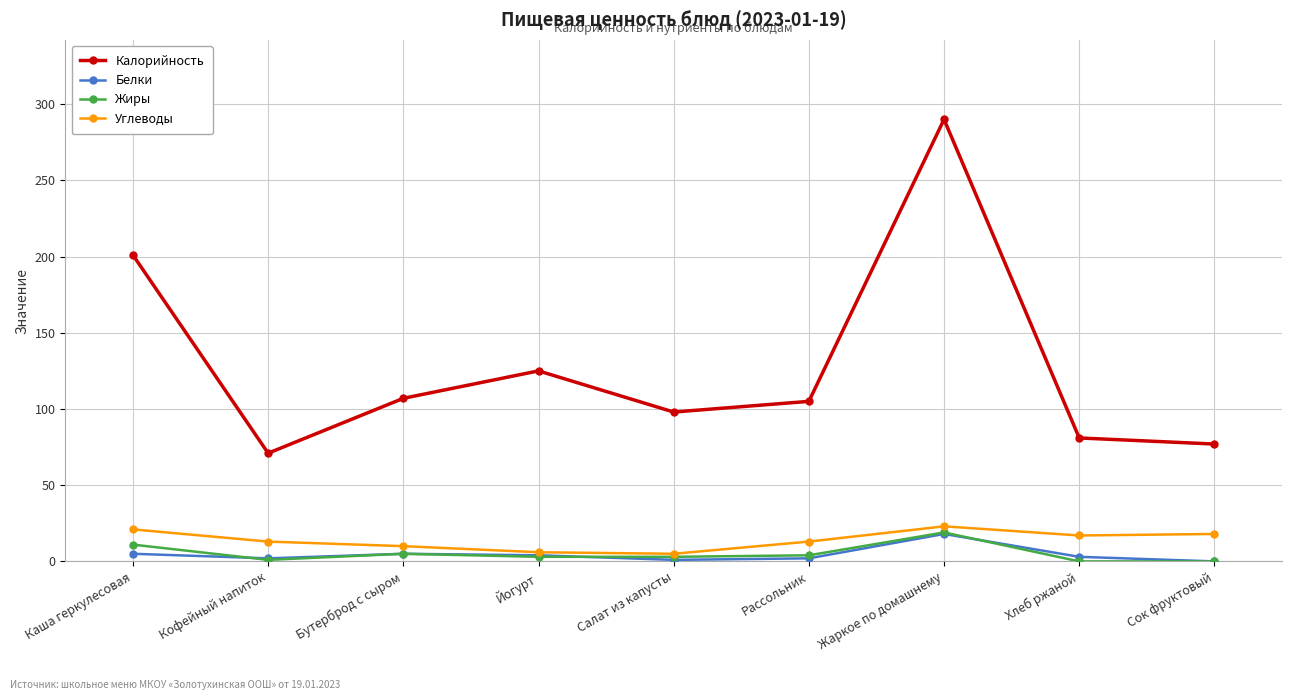

True or false: Углеводы has more than 2 interior local peaks.

False